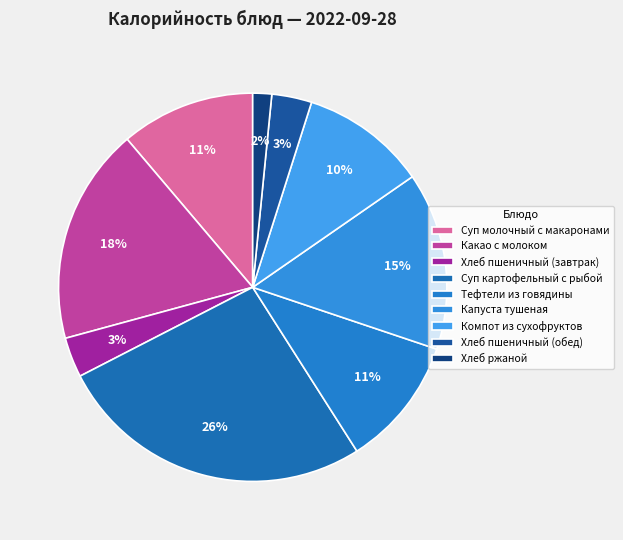

To the nearest percent, what is the average slice percentage?

11%